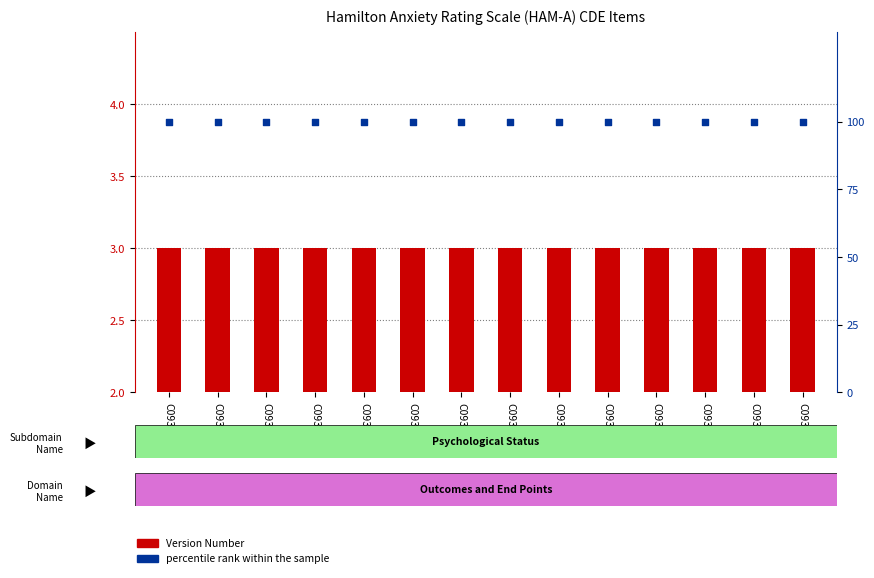

Which series has the largest total across all categories?

percentile rank within the sample